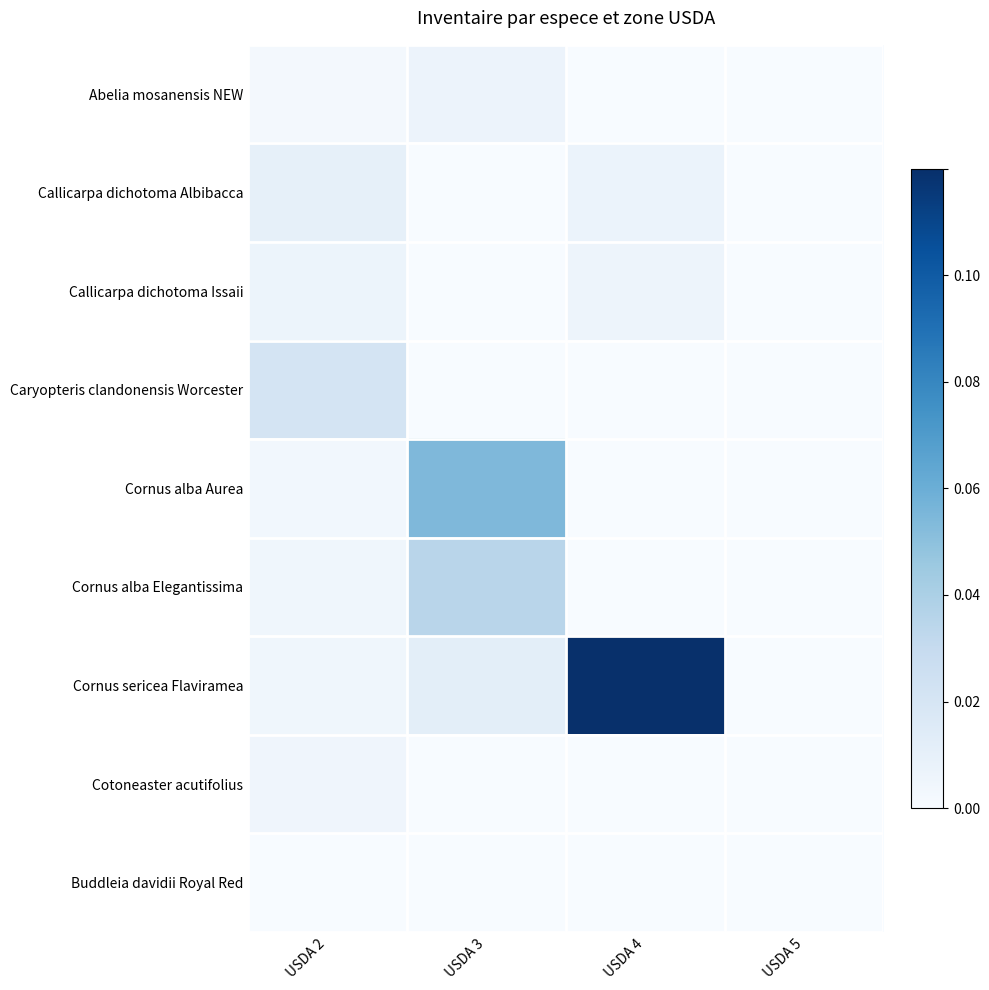

Reading right to left, transcribe all the data shown in this chart.

Abelia mosanensis NEW: USDA 5=0.0	USDA 4=0.0	USDA 3=0.0	USDA 2=0.0
Callicarpa dichotoma Albibacca: USDA 5=0.0	USDA 4=0.0	USDA 3=0.0	USDA 2=0.0
Callicarpa dichotoma Issaii: USDA 5=0.0	USDA 4=0.0	USDA 3=0.0	USDA 2=0.0
Caryopteris clandonensis Worcester: USDA 5=0.0	USDA 4=0.0	USDA 3=0.0	USDA 2=0.0
Cornus alba Aurea: USDA 5=0.0	USDA 4=0.0	USDA 3=0.1	USDA 2=0.0
Cornus alba Elegantissima: USDA 5=0.0	USDA 4=0.0	USDA 3=0.0	USDA 2=0.0
Cornus sericea Flaviramea: USDA 5=0.0	USDA 4=0.1	USDA 3=0.0	USDA 2=0.0
Cotoneaster acutifolius: USDA 5=0.0	USDA 4=0.0	USDA 3=0.0	USDA 2=0.0
Buddleia davidii Royal Red: USDA 5=0.0	USDA 4=0.0	USDA 3=0.0	USDA 2=0.0